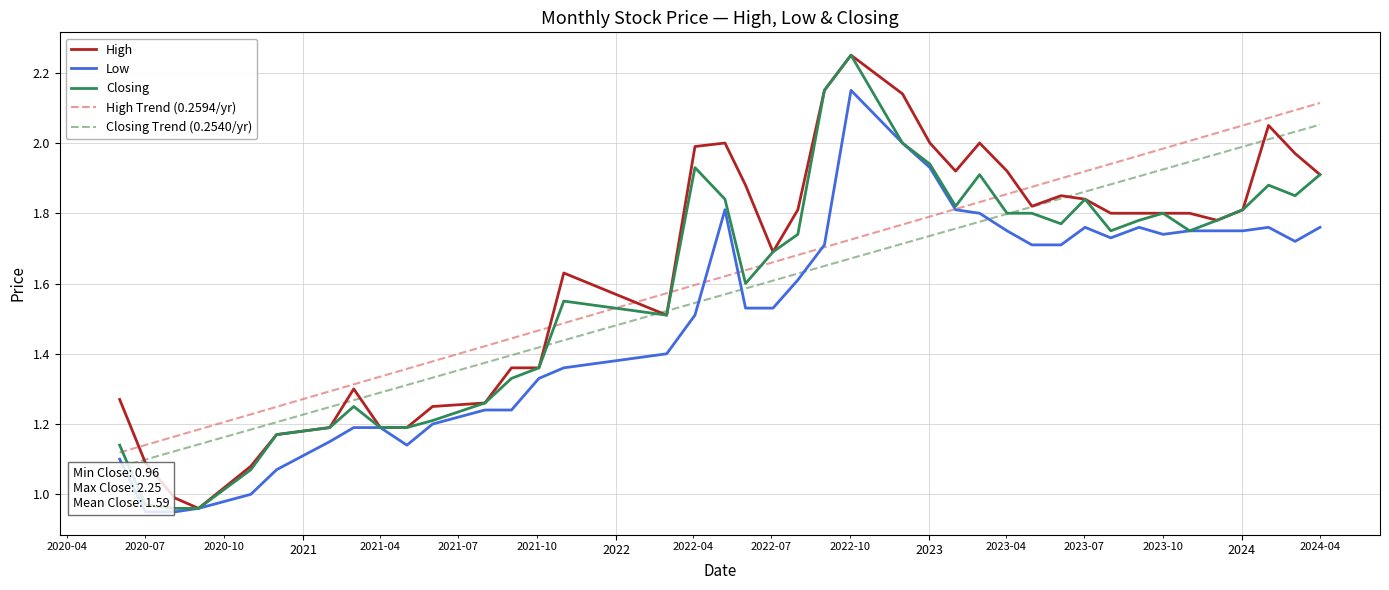

List the series in order of their peak value, lowest first.

Closing Trend (0.2540/yr), High Trend (0.2594/yr), Low, High, Closing